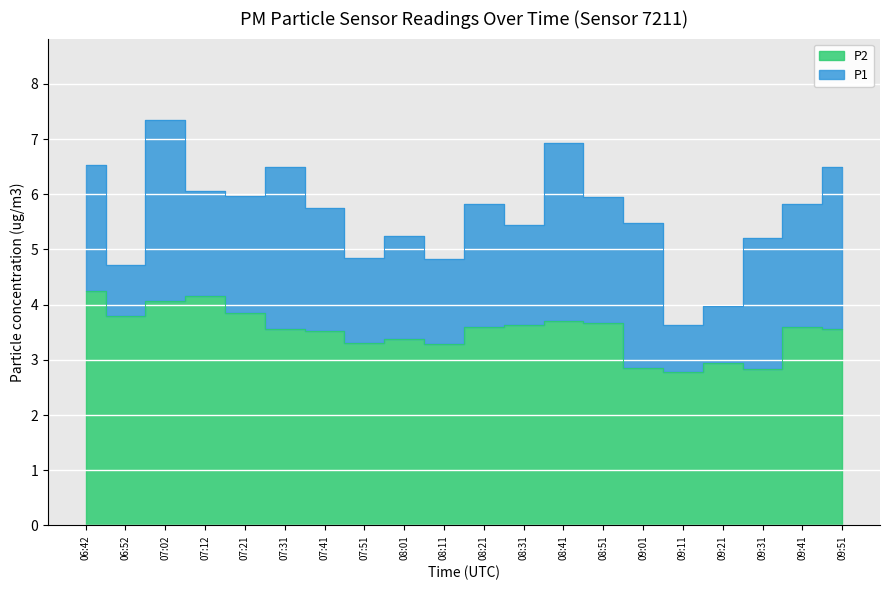

Between 06:42 and 07:51, which is larger?

06:42